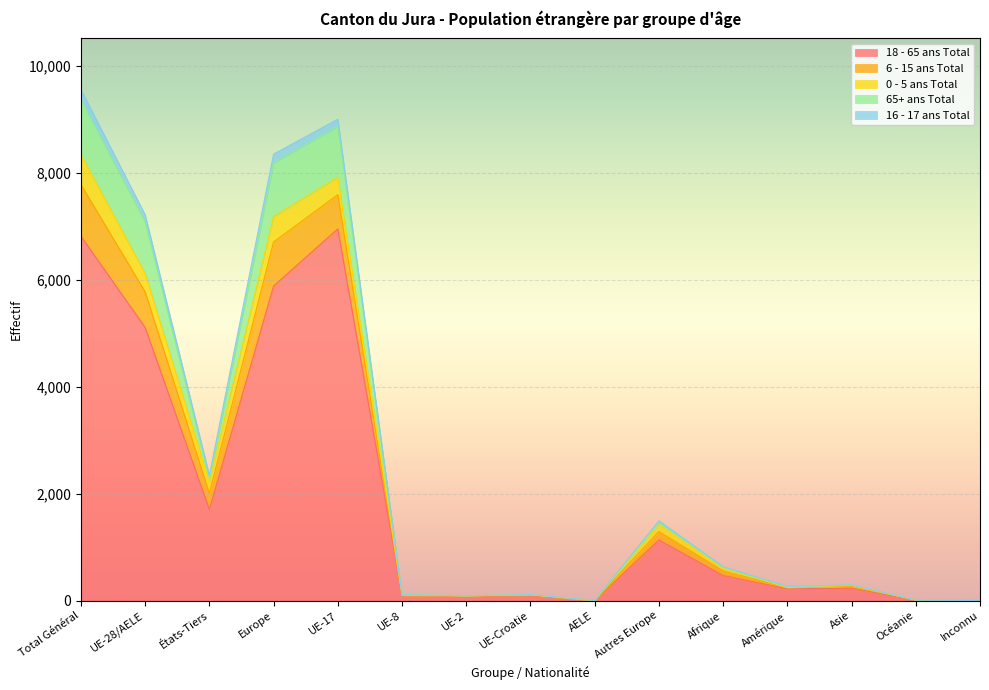

Where is 65+ ans Total nearest to the value 4685?

UE-28/AELE